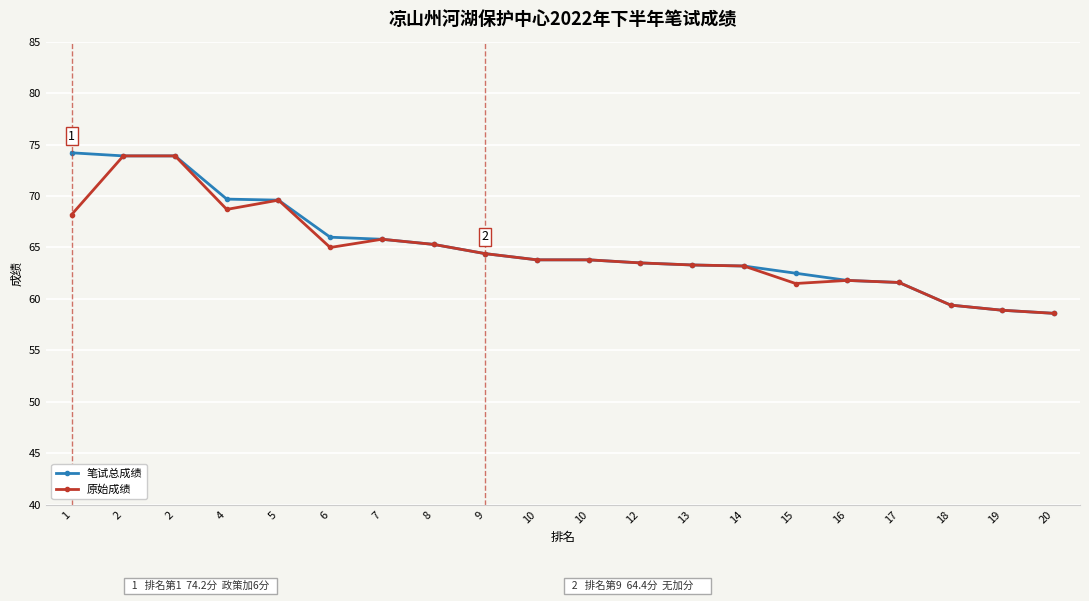

How many lines are shown in the chart?

2